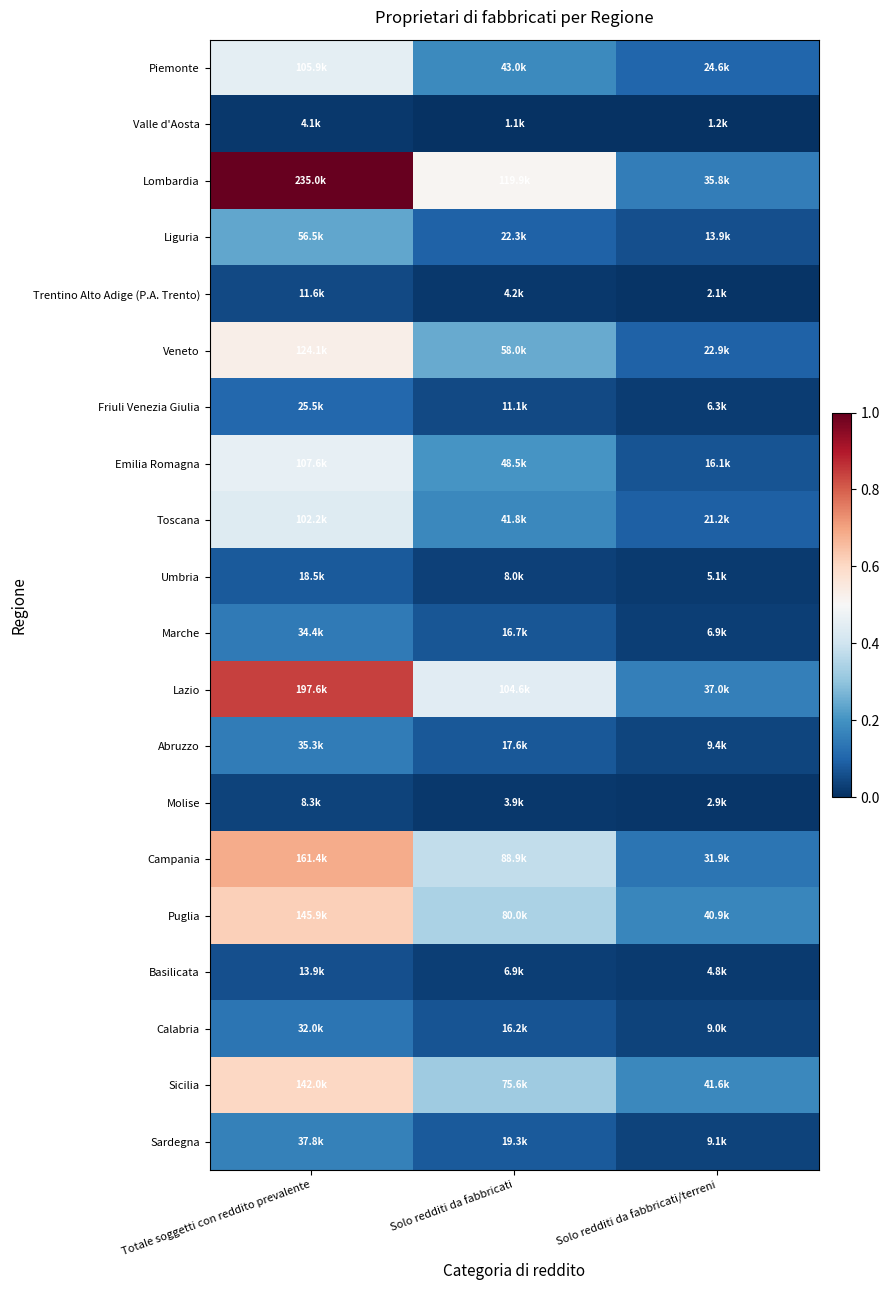

Between Solo redditi da fabbricati and Solo redditi da fabbricati/terreni, which series saw the biggest shift?

Lombardia